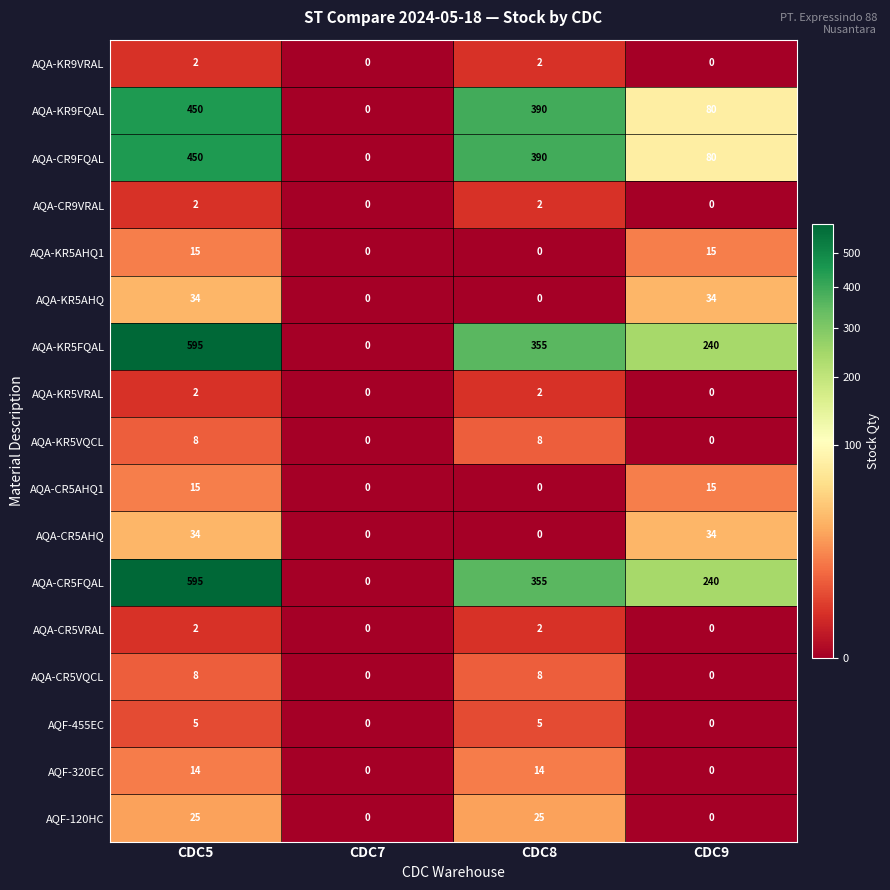

At how many categories does at least one series exceed 67?

3